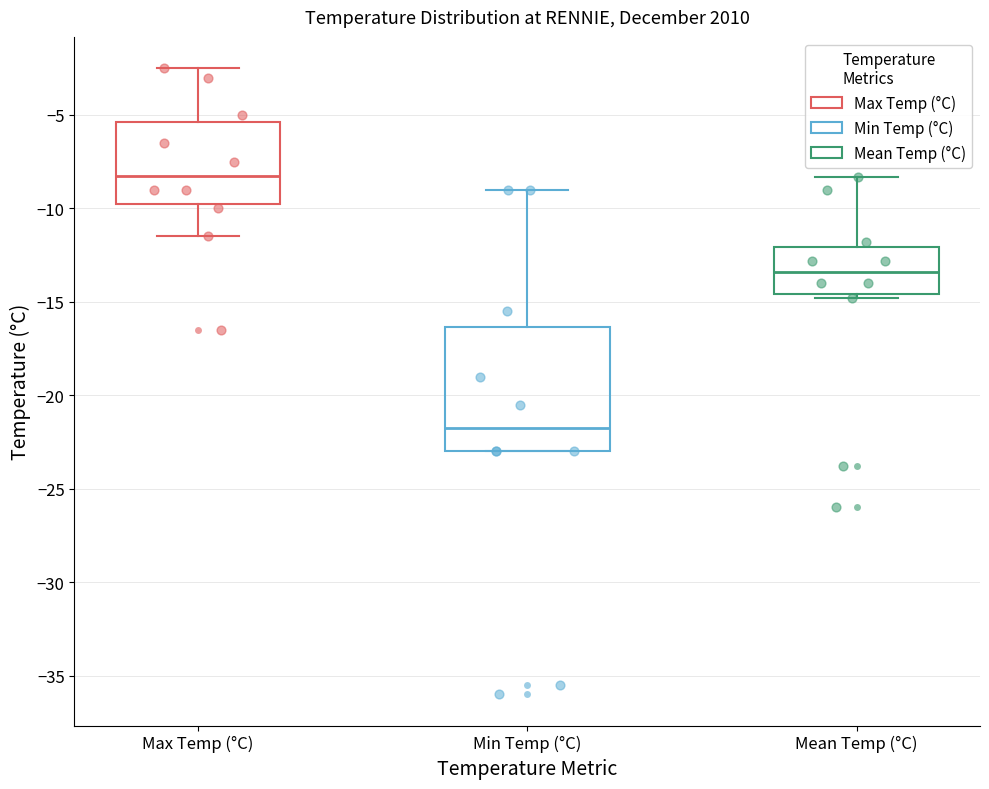

Where is the lower edge of the box for Min Temp (°C) on the y-axis? The values are not printed on the chart, so give them approximately, as read against the axis.

-23.0